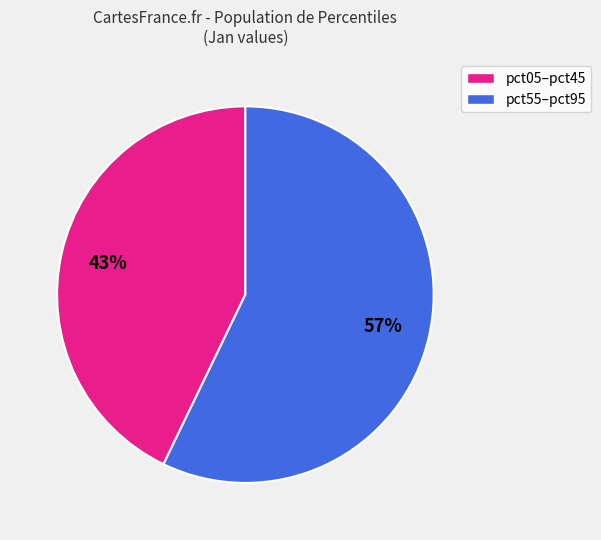

To the nearest percent, what is the average slice percentage?

50%